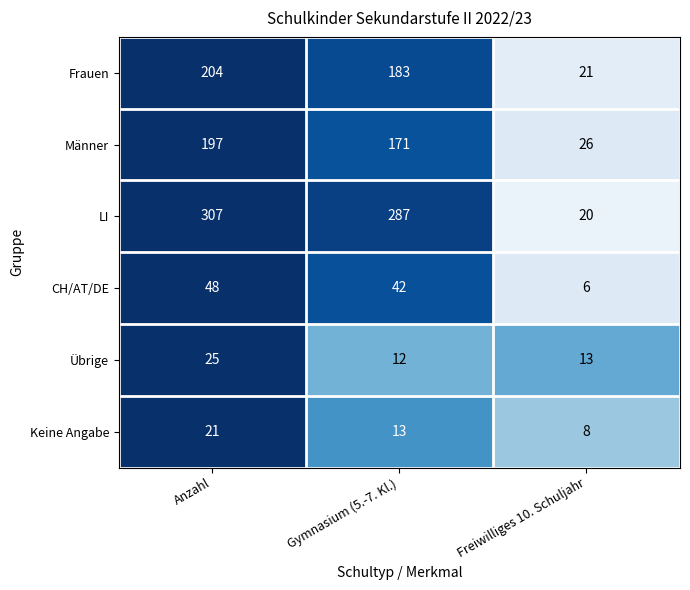

Reading left to right, list all the values displayed in this chart.

Frauen: 204	183	21
Männer: 197	171	26
LI: 307	287	20
CH/AT/DE: 48	42	6
Übrige: 25	12	13
Keine Angabe: 21	13	8